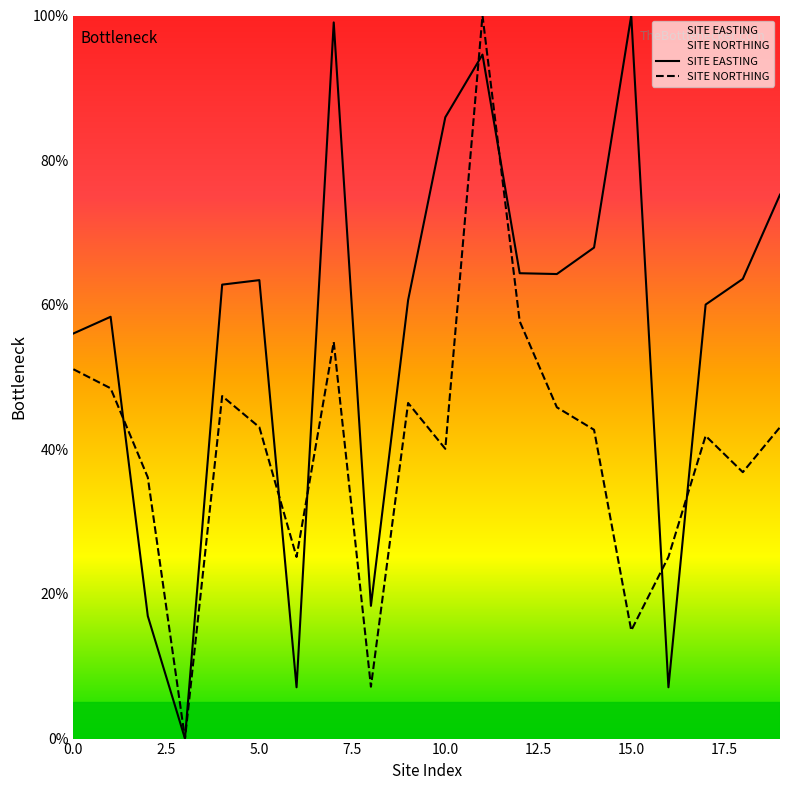

How many values in the SITE EASTING series exceed 63?

10